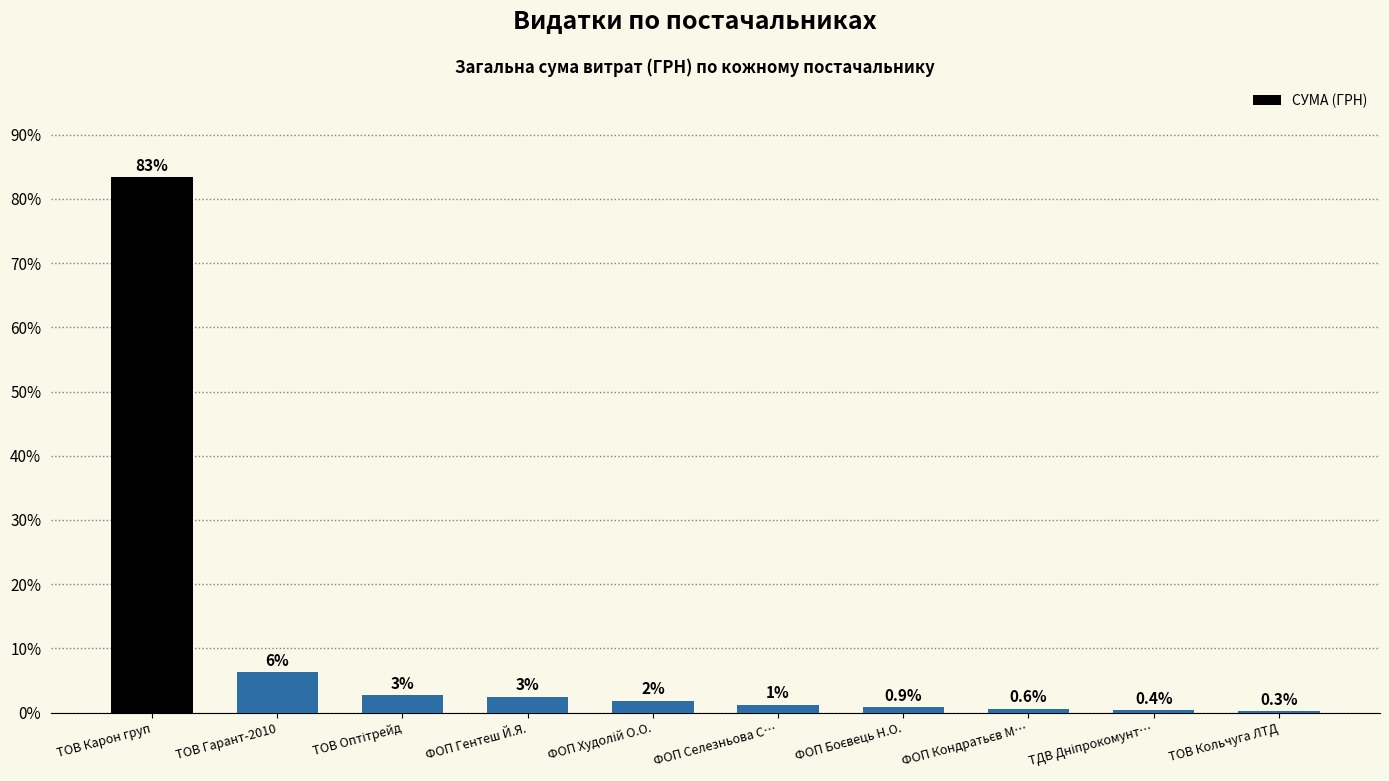

What is the maximum value shown in the chart?

83.4